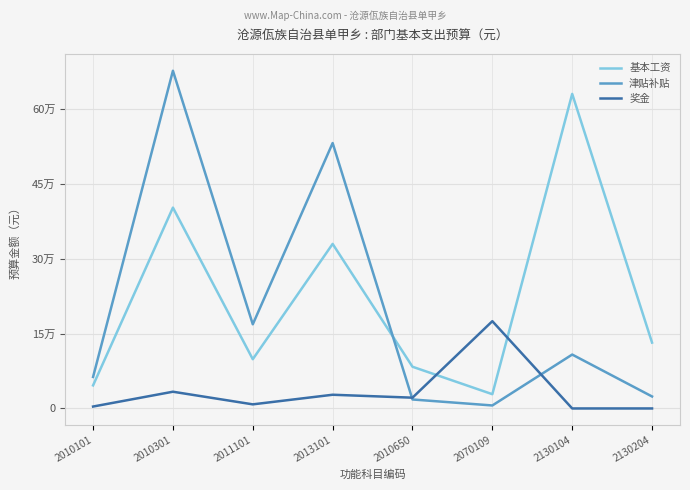

Rank the categories by 奖金 value from lowest to highest.

2130104, 2130204, 2010101, 2011101, 2010650, 2013101, 2010301, 2070109